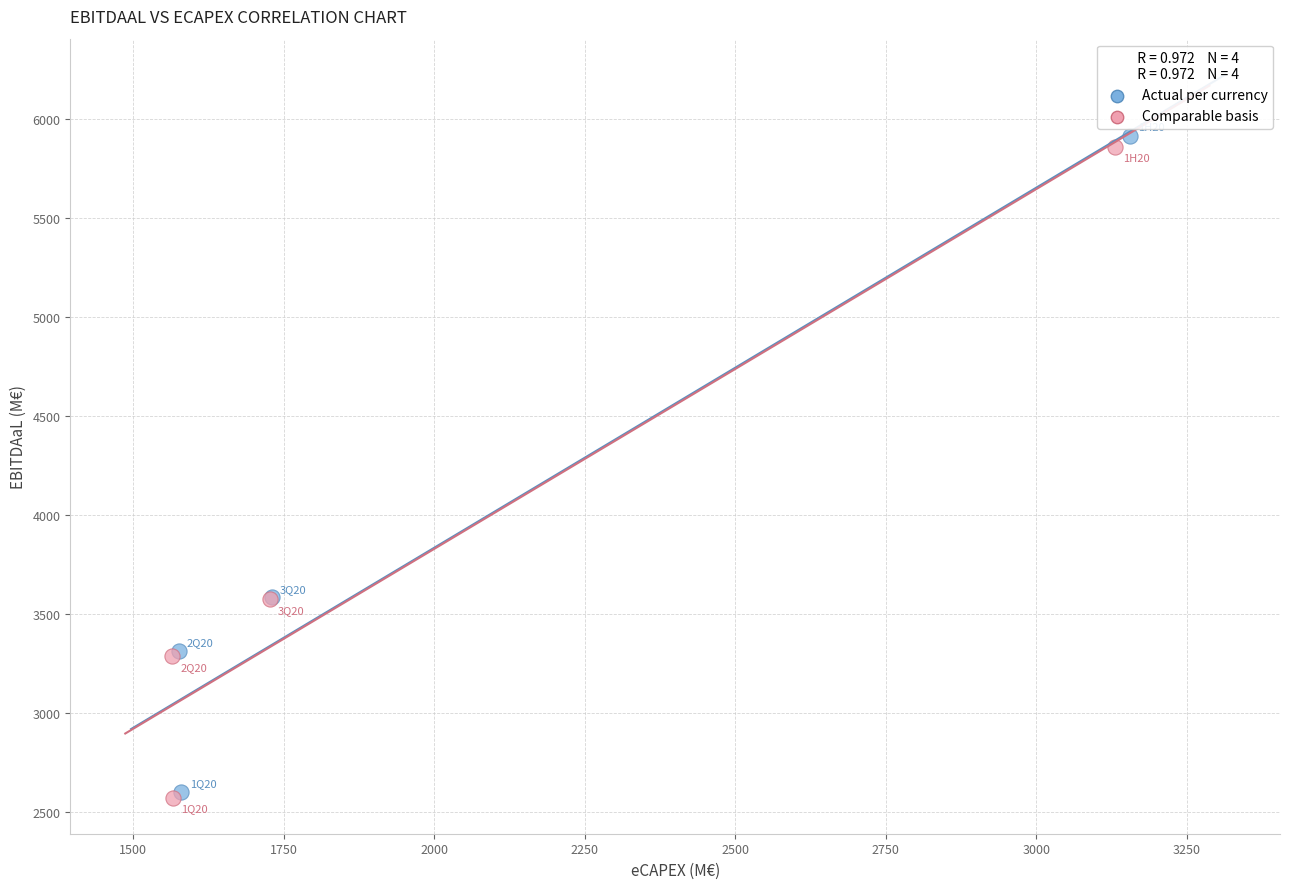

Which series has the largest Y range (max minus min)?

Actual per currency